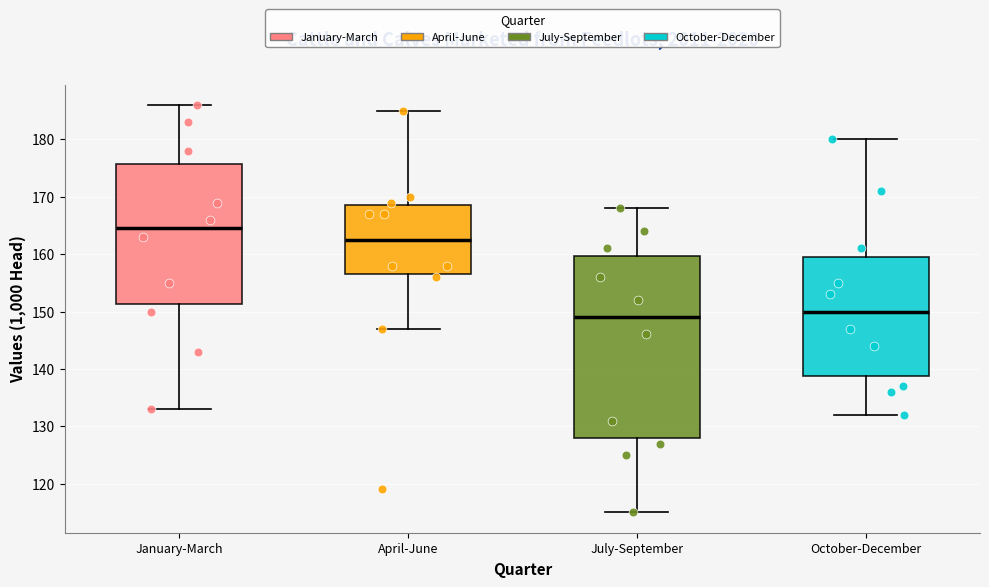

Reading left to right, read every box against the y-axis: the position of its median line, the range the box covers, and the ends of its whiskers. The values are not printed on the chart, so give them approximately, as read against the axis.

January-March: median 165, box 151 to 176, whiskers 133 to 186
April-June: median 163, box 157 to 169, whiskers 147 to 185
July-September: median 149, box 128 to 160, whiskers 115 to 168
October-December: median 150, box 139 to 160, whiskers 132 to 180